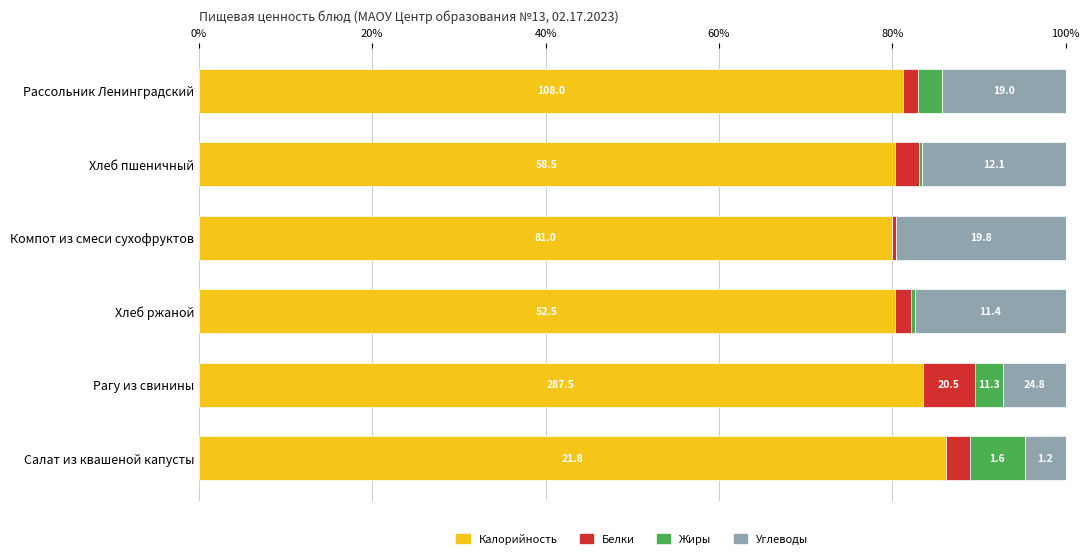

What position from the right is Хлеб пшеничный?

2